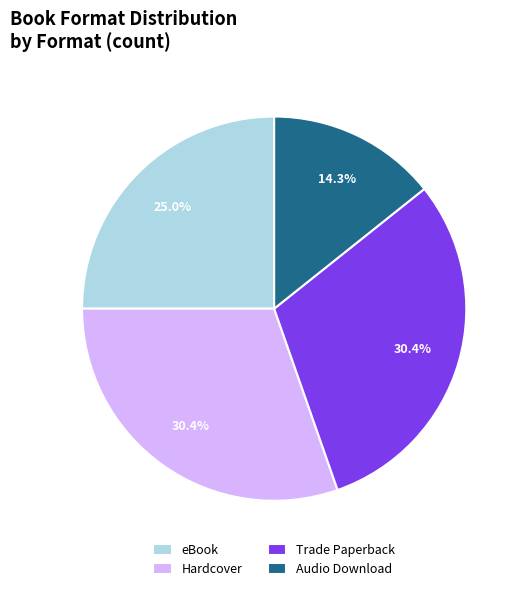

Does eBook account for over 50% of the chart?

No